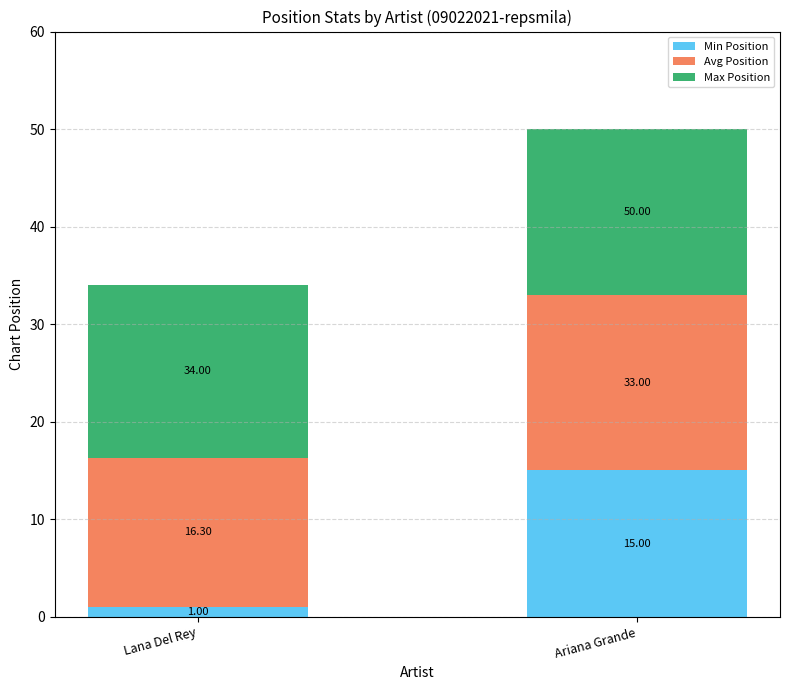

How many bars are there in total?

2